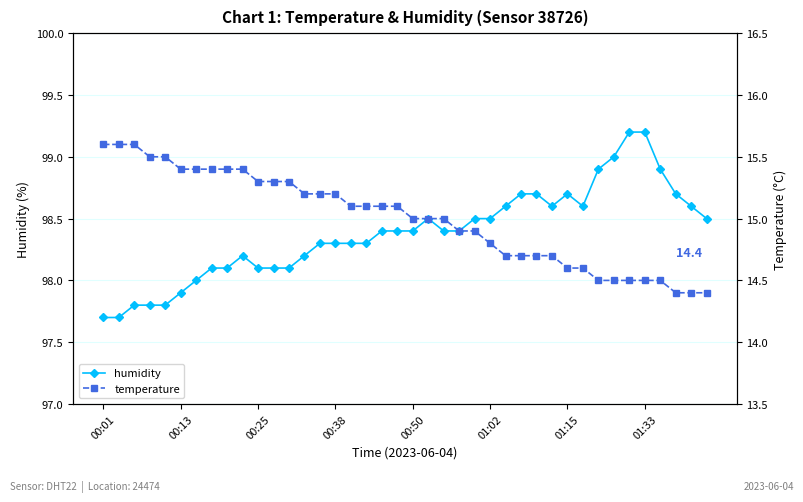

What is the difference between the maximum and second lowest values in the humidity series?

1.5